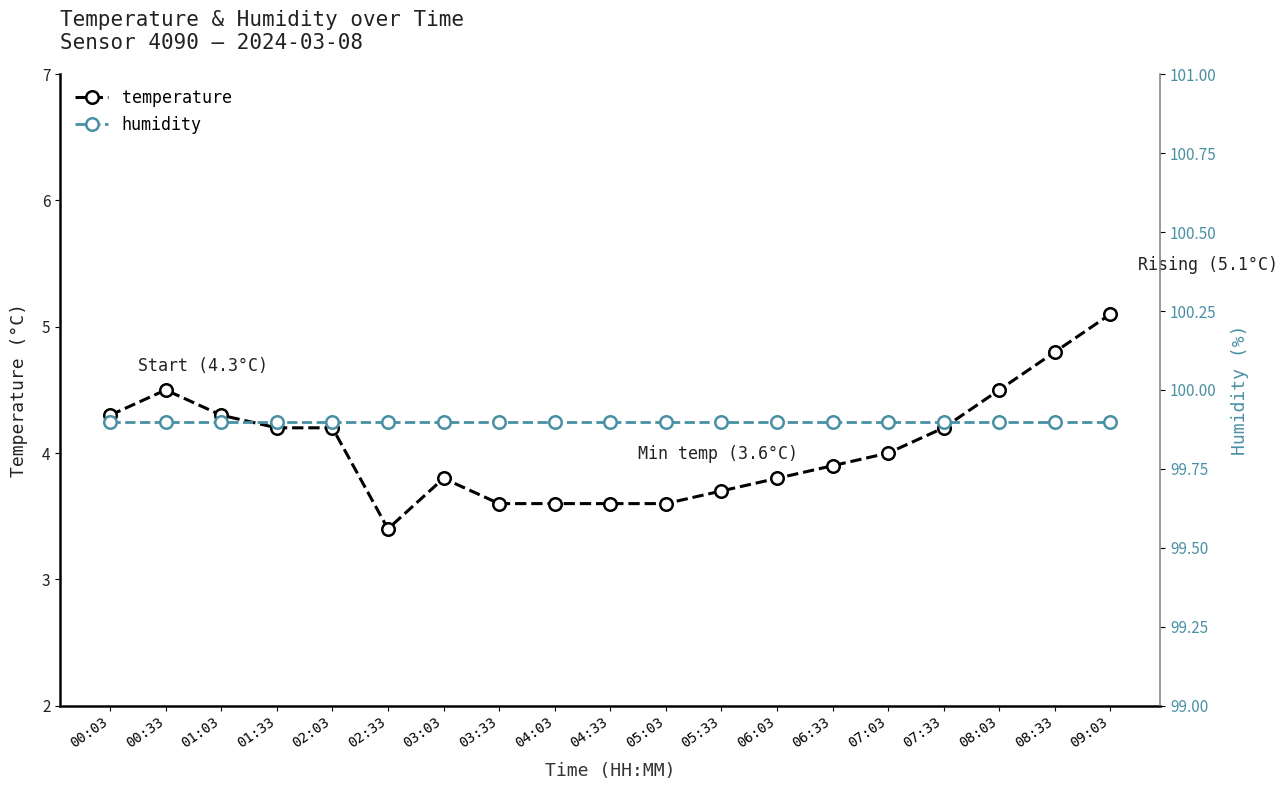

What position from the left is 02:03?

5